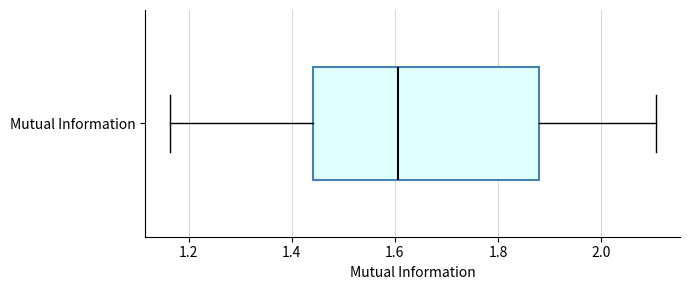

Where does the left whisker of the box for Mutual Information end on the x-axis? The values are not printed on the chart, so give them approximately, as read against the axis.

1.16